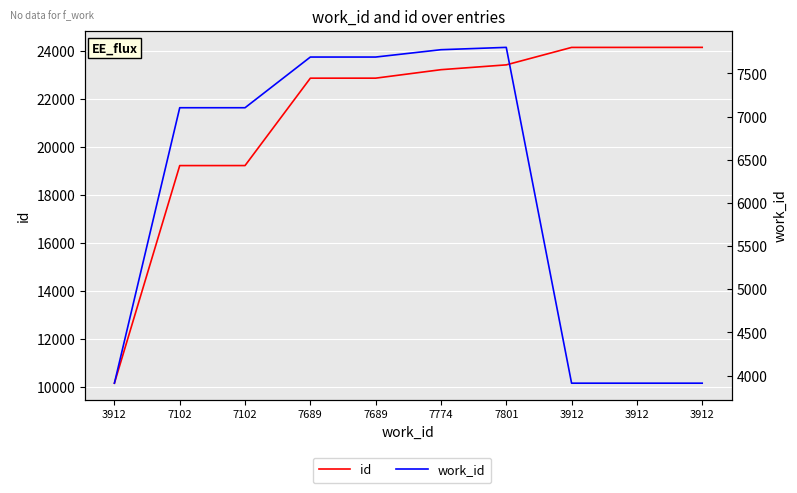

True or false: id and work_id cross at least once.

False